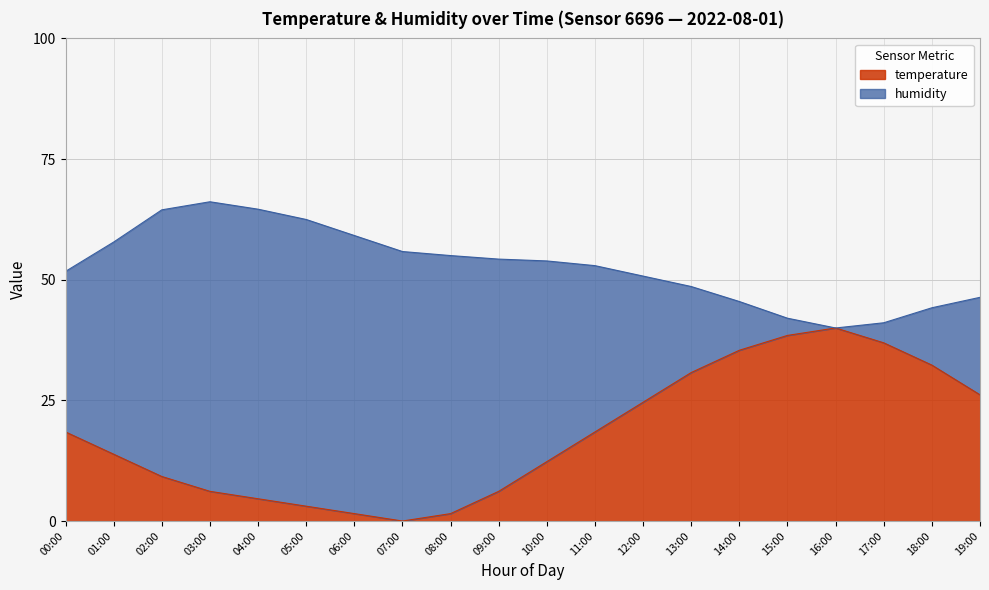

How many data points are above 18?

10